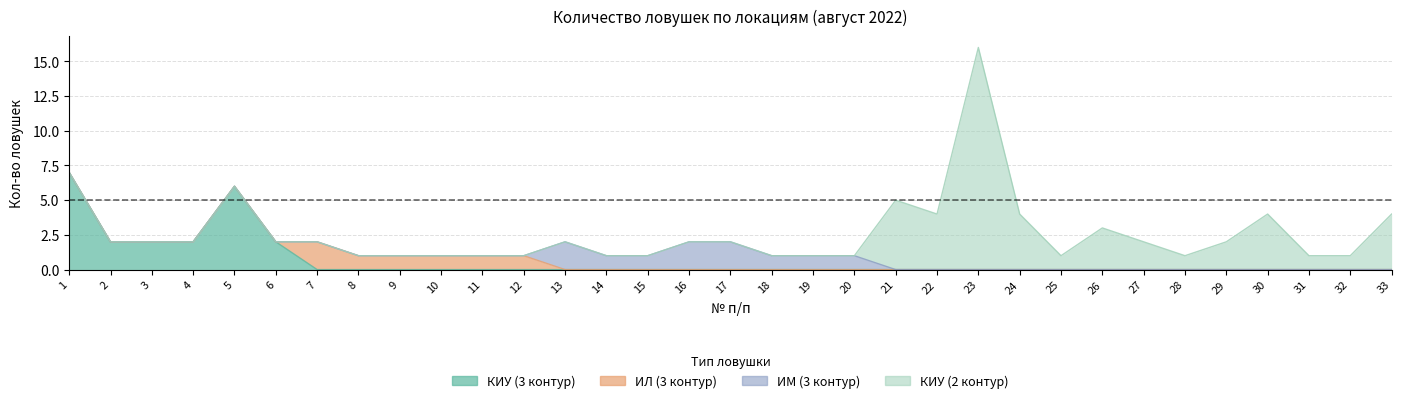

The value of ИЛ (3 контур) at 11 is 1. True or false?

True